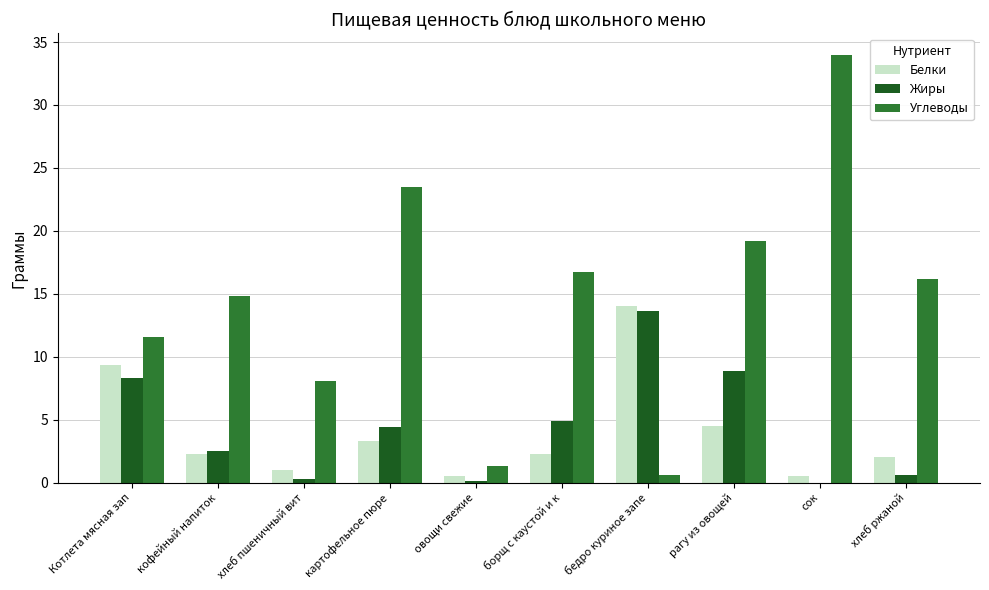

Which series changed the most between хлеб пшеничный вит and хлеб ржаной?

Углеводы